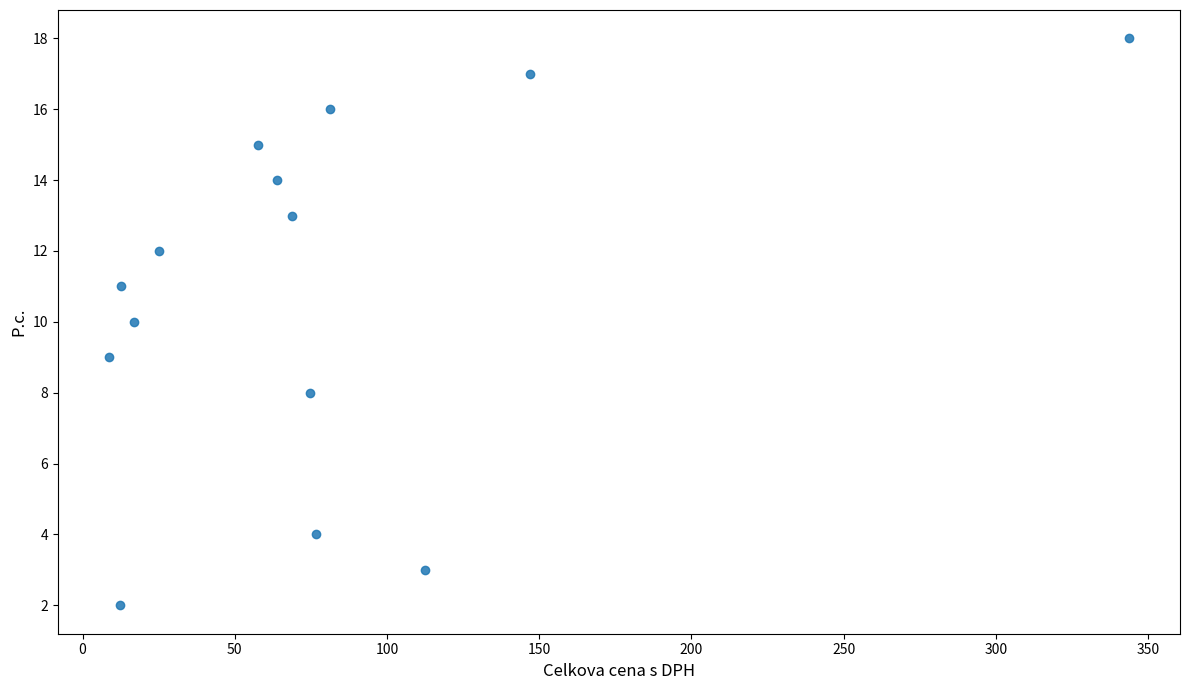

What is the range of Y values (max minus min)?

16